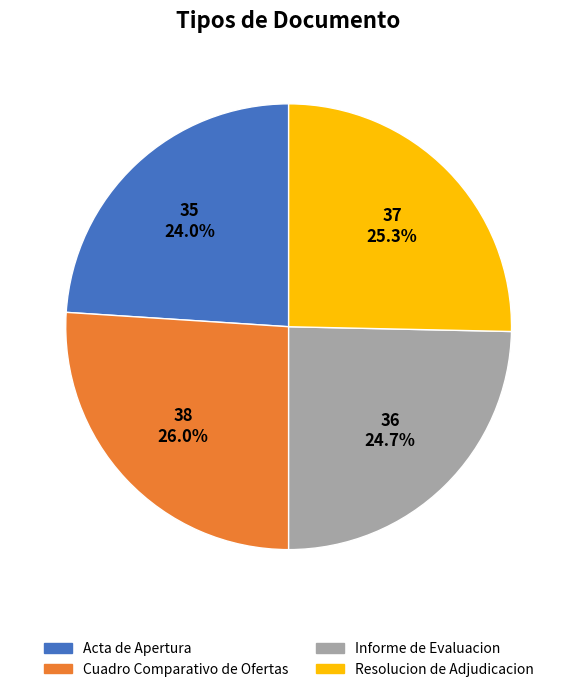

Is there a majority slice in this chart?

No